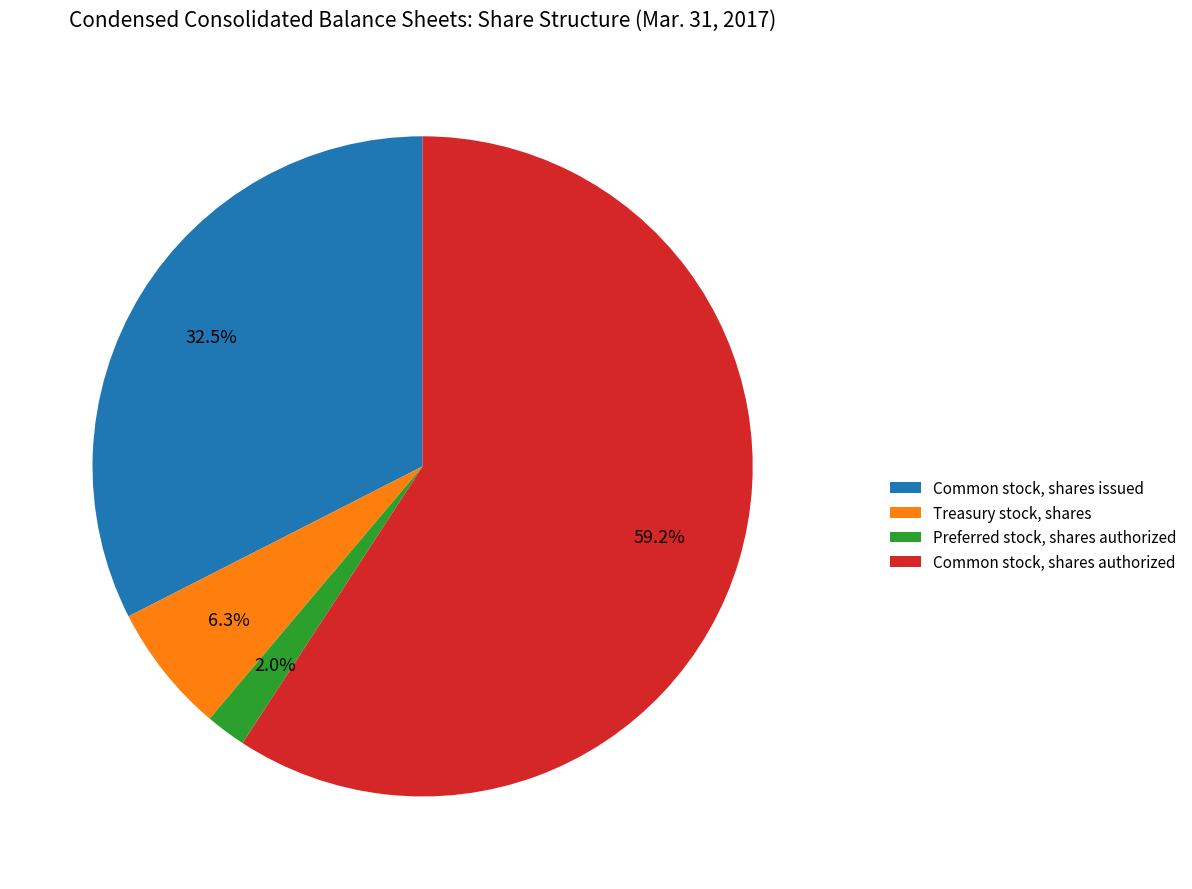

Is the sum of Preferred stock, shares authorized and Common stock, shares authorized greater than half?

Yes